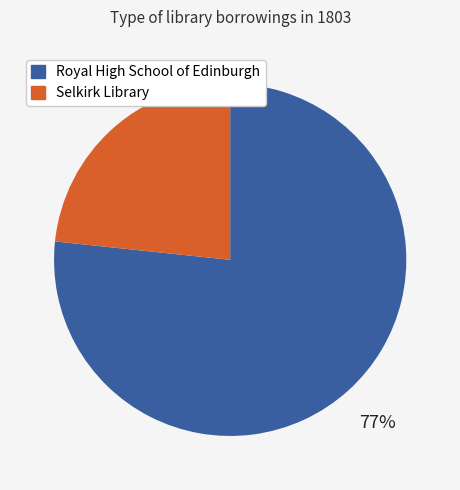

What percentage is the Royal High School of Edinburgh slice, to the nearest percent?

77%